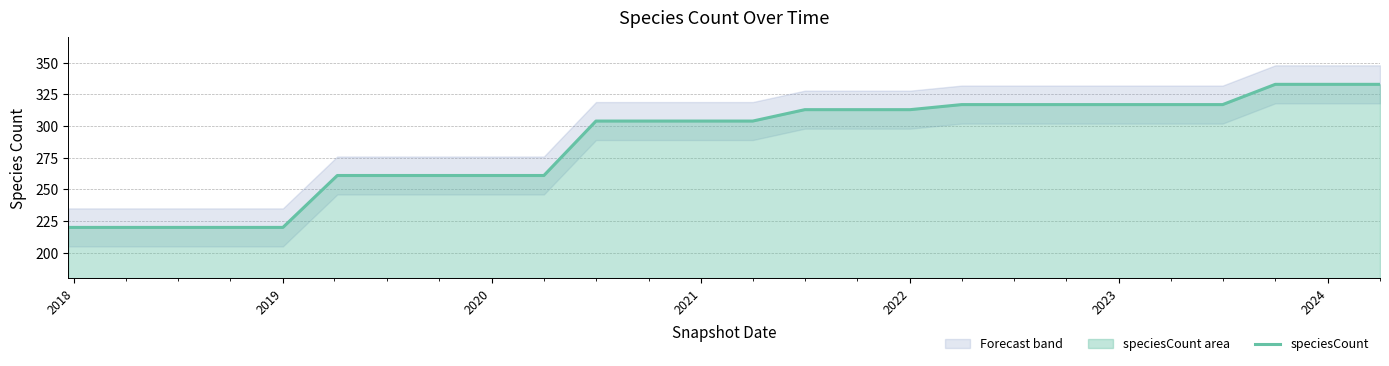

What is the highest value of the speciesCount series?

333